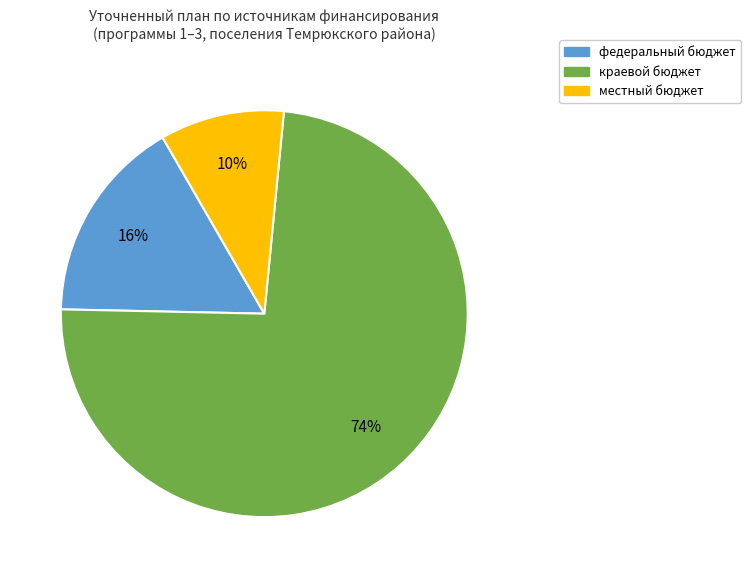

Which has a higher value, федеральный бюджет or краевой бюджет?

краевой бюджет